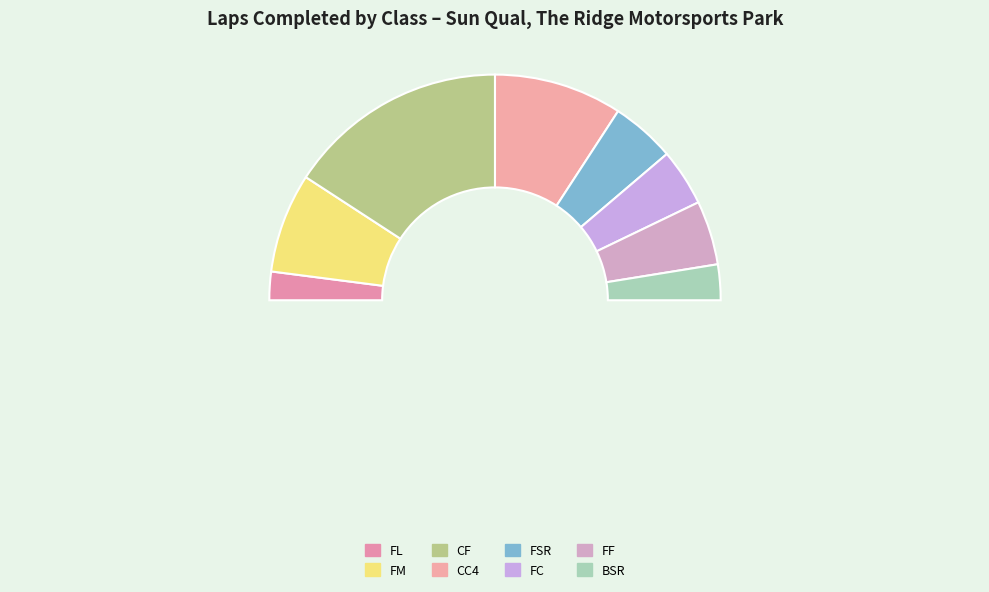

What is the change in value from CF to BSR?

-5